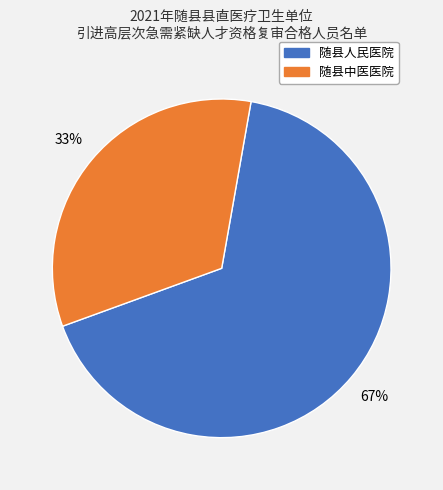

Between 随县中医医院 and 随县人民医院, which is larger?

随县人民医院